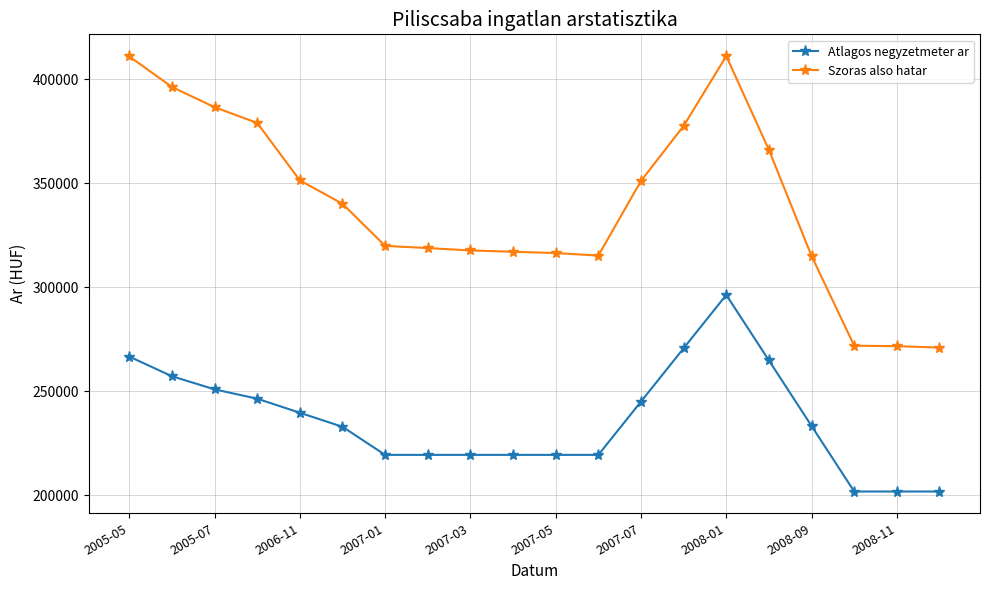

List the series in order of their overall mean, lowest first.

Atlagos negyzetmeter ar, Szoras also hatar